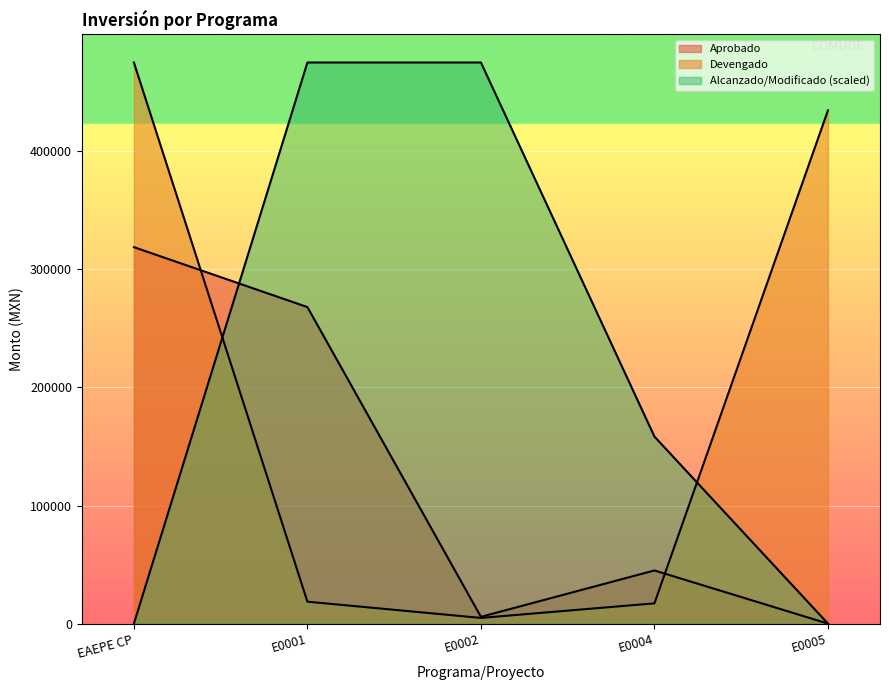

What is the difference between the second highest and second lowest values in the Aprobado series?

262280.2